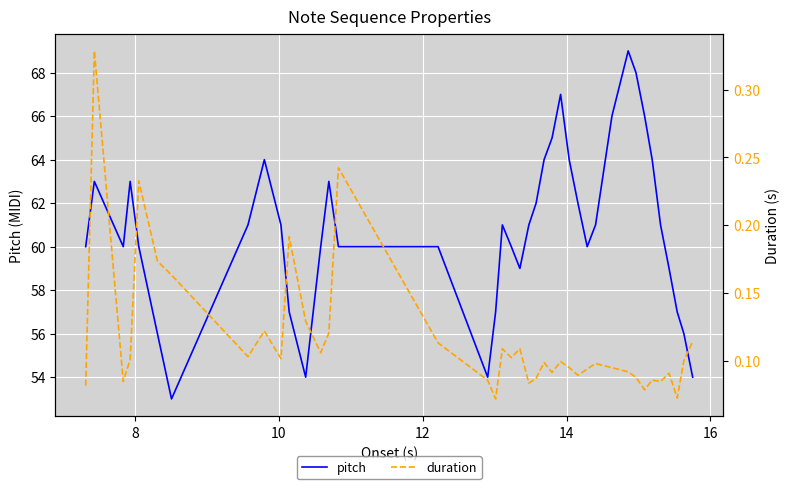

What is the minimum value for pitch?

53